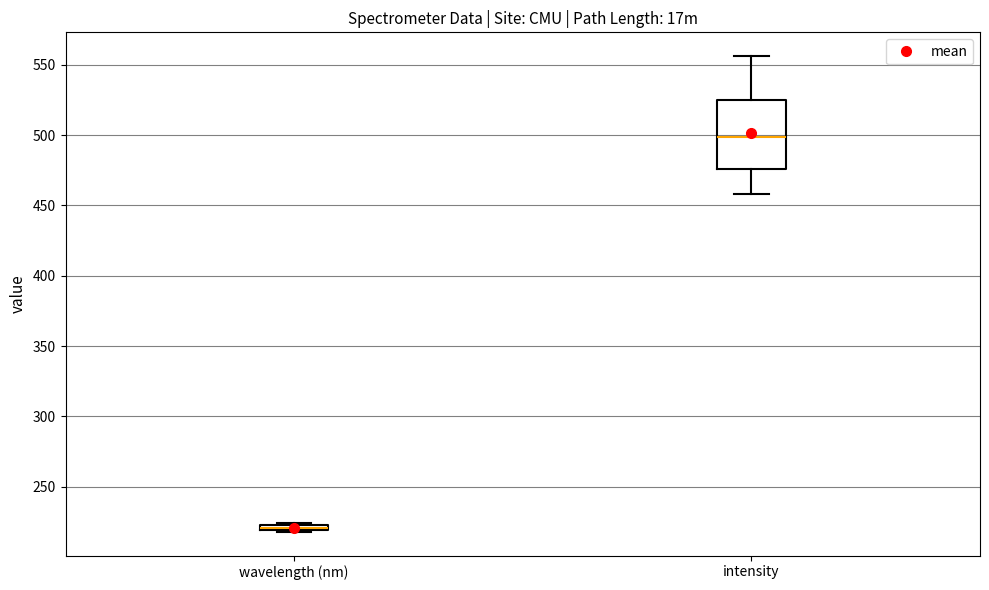

Where is the upper edge of the box for wavelength (nm) on the y-axis? The values are not printed on the chart, so give them approximately, as read against the axis.

225